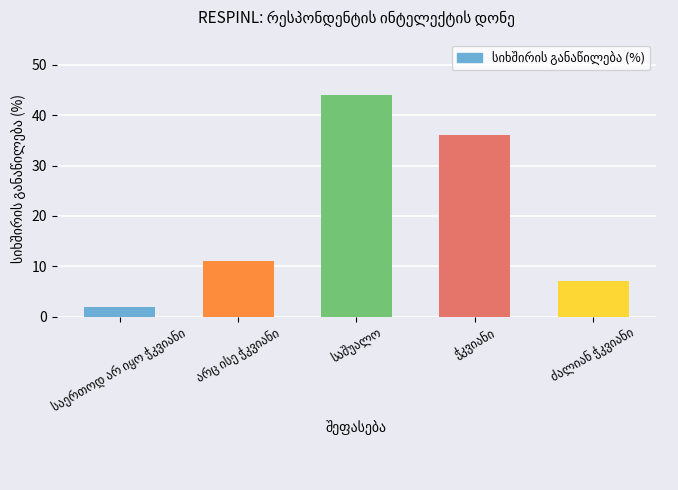

What is the sum of all values?

100